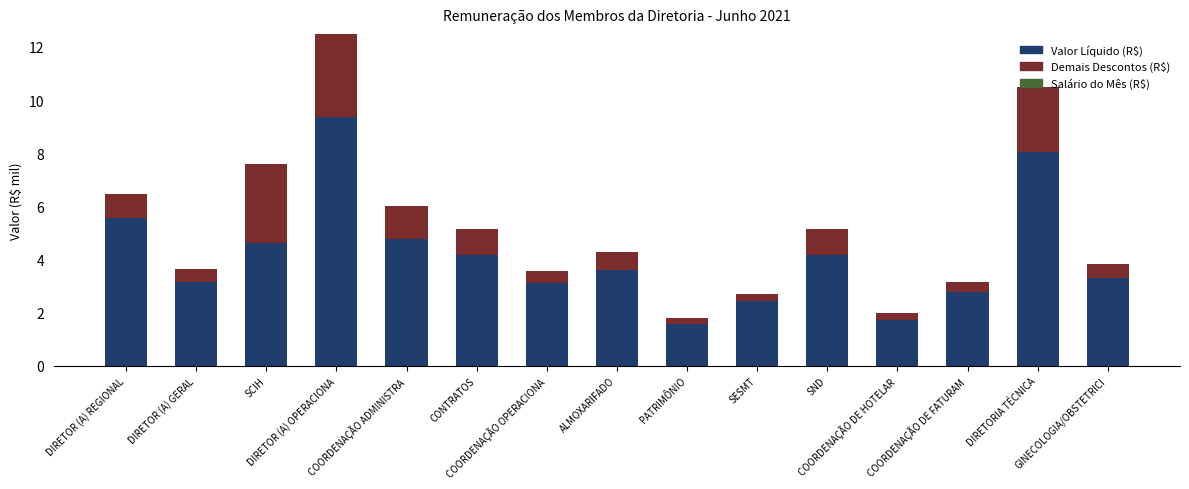

What is the total value across all series at COORDENAÇÃO DE FATURAM?

3.1